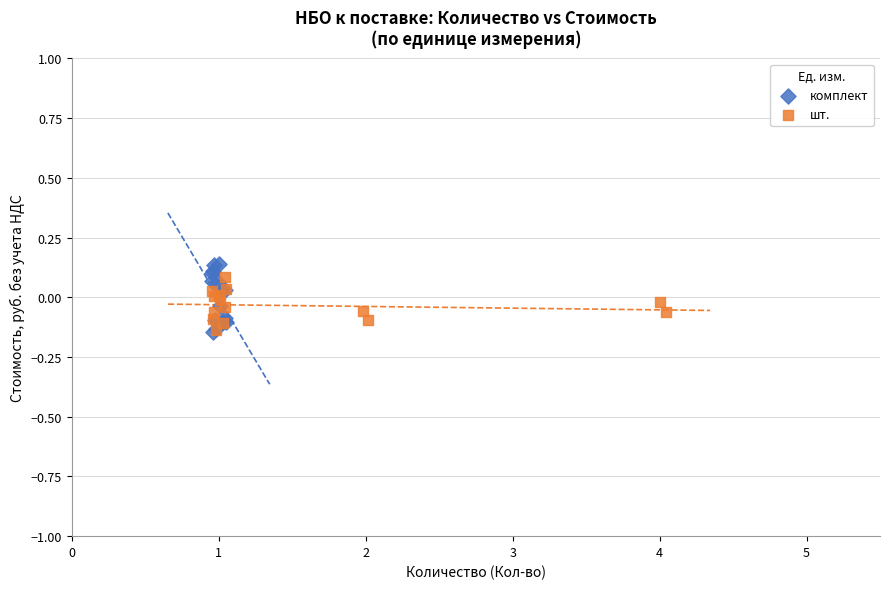

Which series has the largest Y range (max minus min)?

комплект